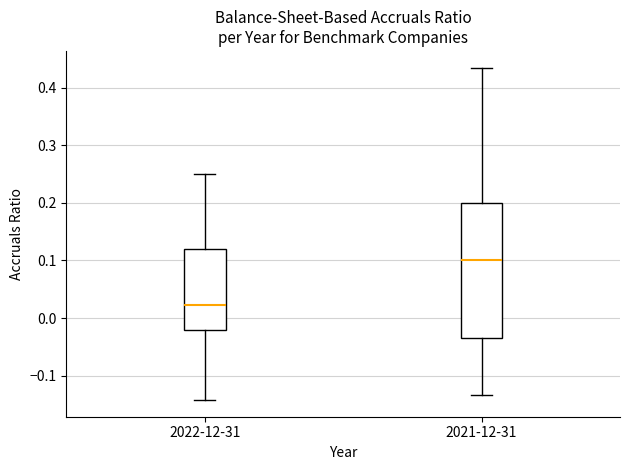

Comparing the boxes themselves (not the whiskers), which one is the tallest?

2021-12-31